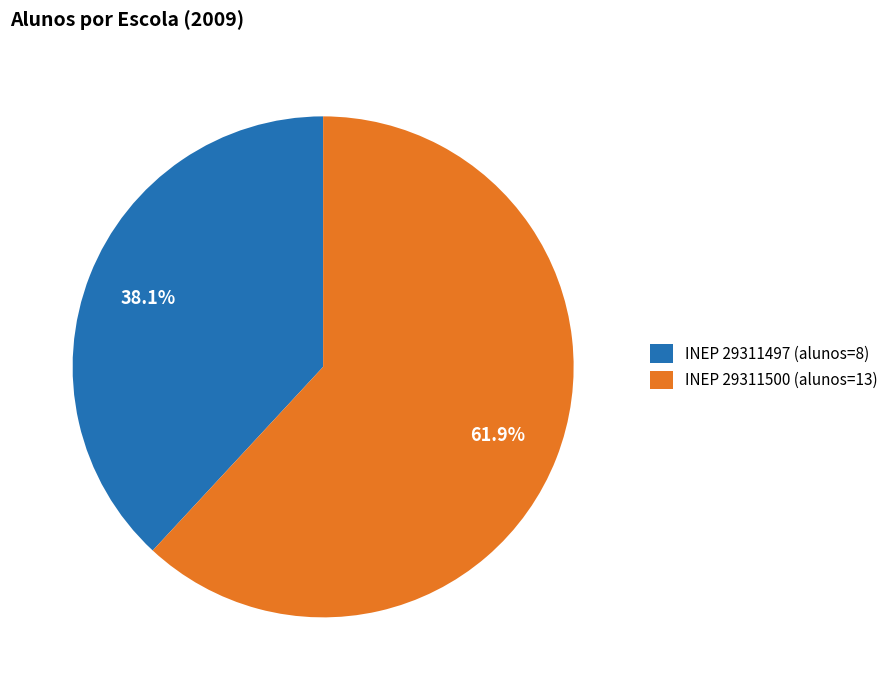

Which has a higher value, INEP 29311500 (alunos=13) or INEP 29311497 (alunos=8)?

INEP 29311500 (alunos=13)